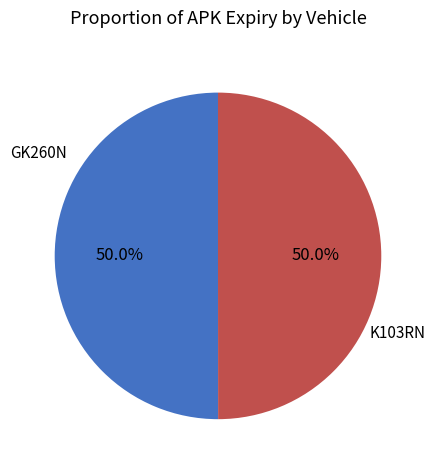

Count the number of slices in the pie.

2